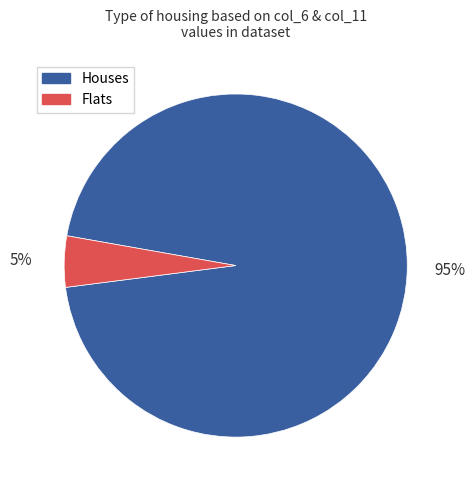

Between Houses and Flats, which is larger?

Houses